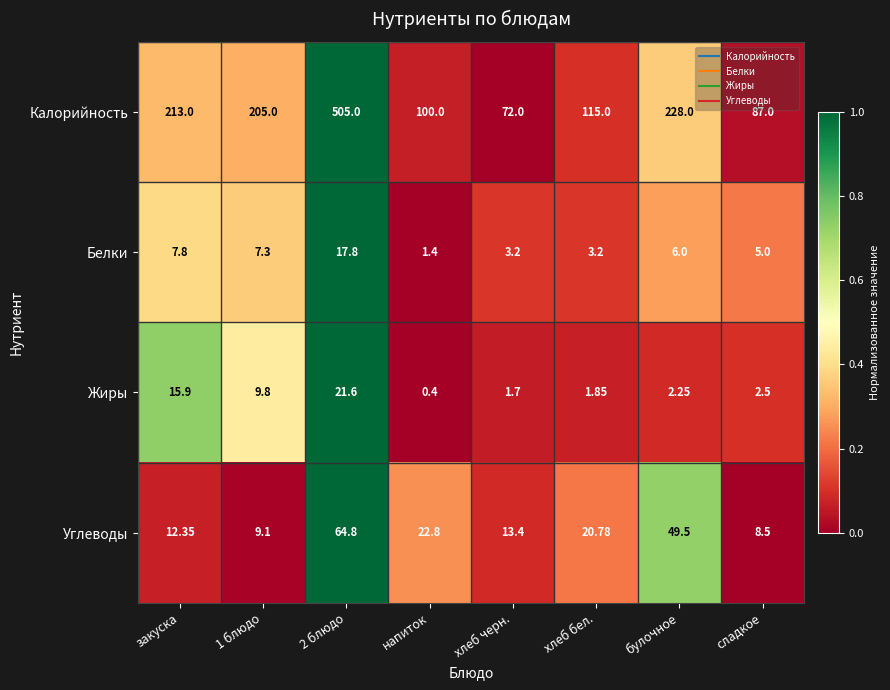

Which category has the lowest value across all series?

напиток